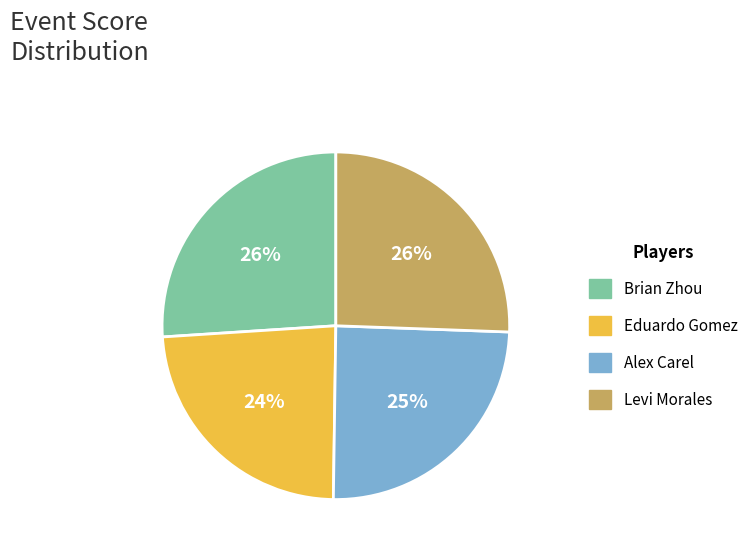

Is there any slice that represents more than half of the pie?

No